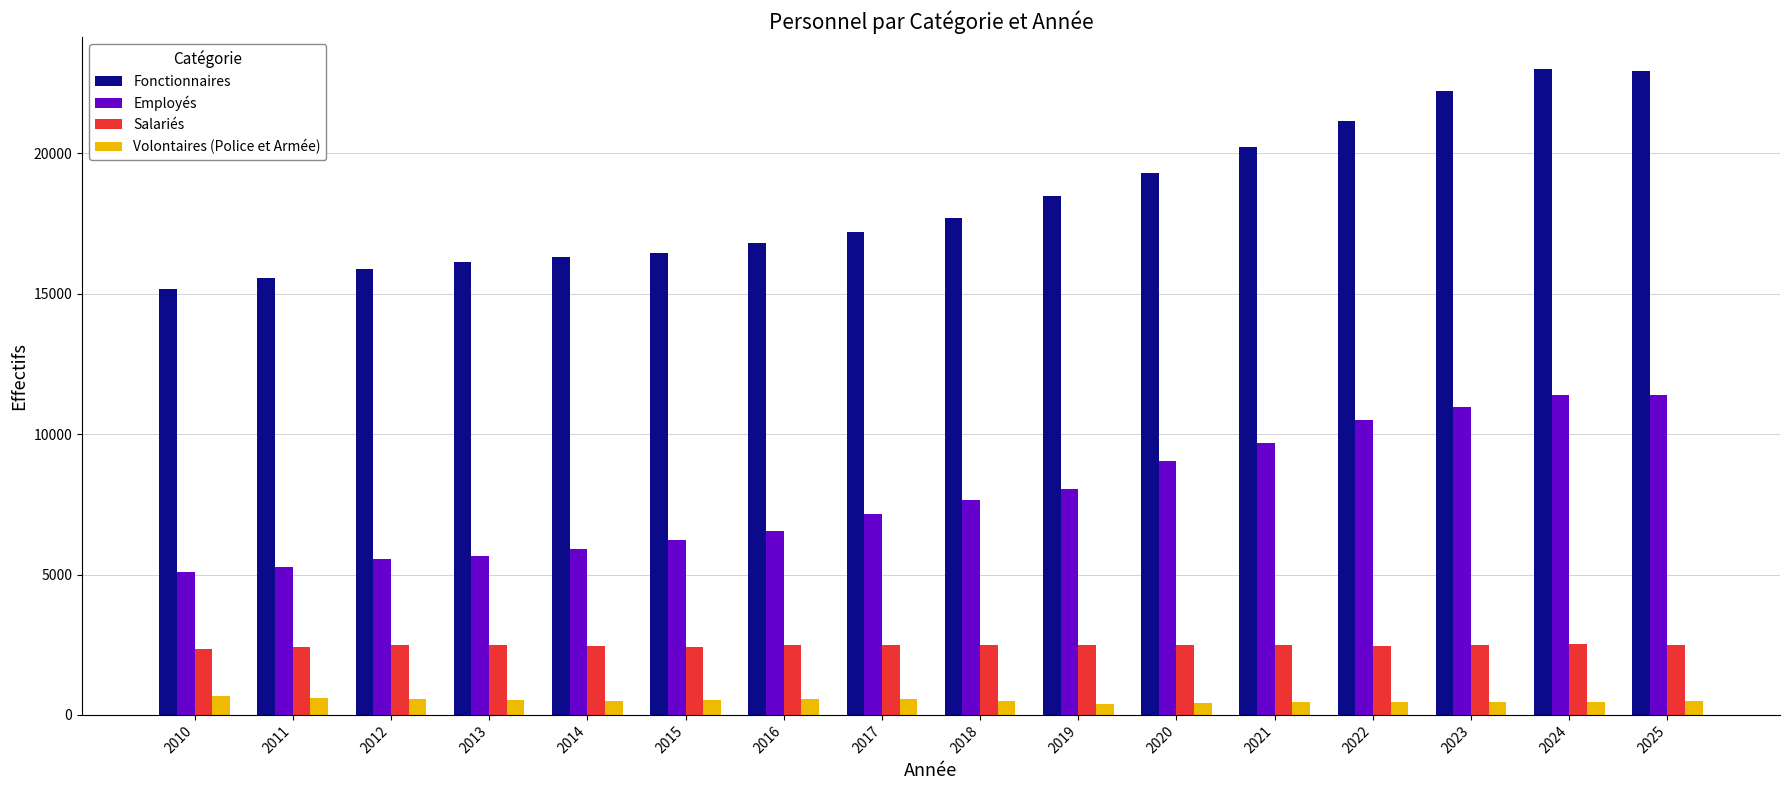

What is the average value of the Fonctionnaires series?

18407